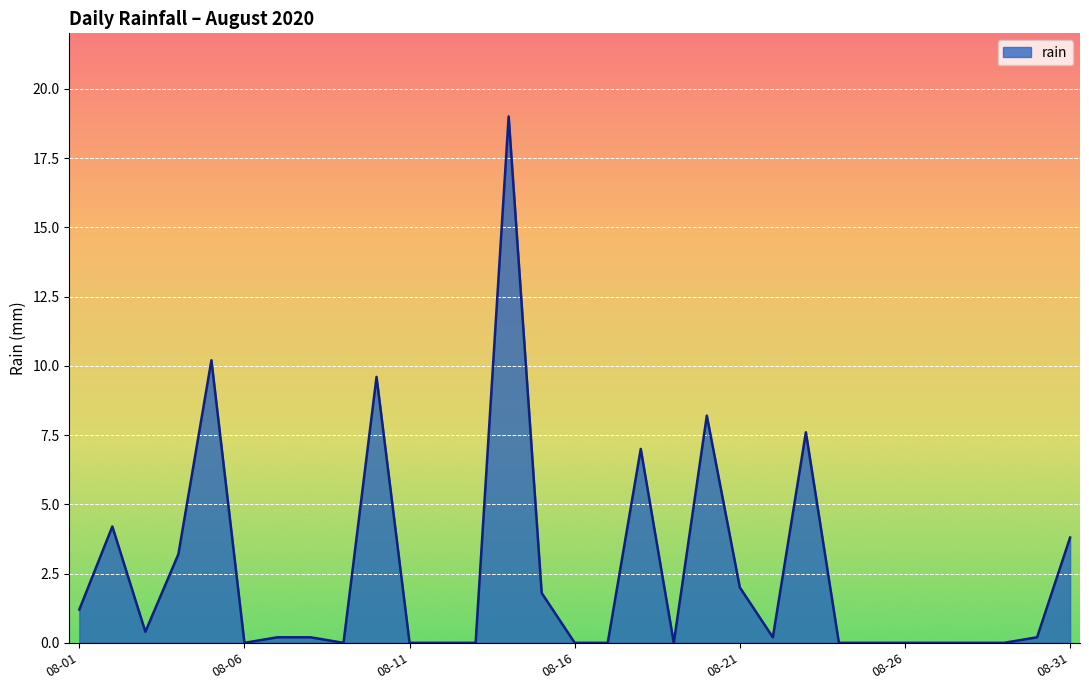

What is the maximum value shown in the chart?

19.0